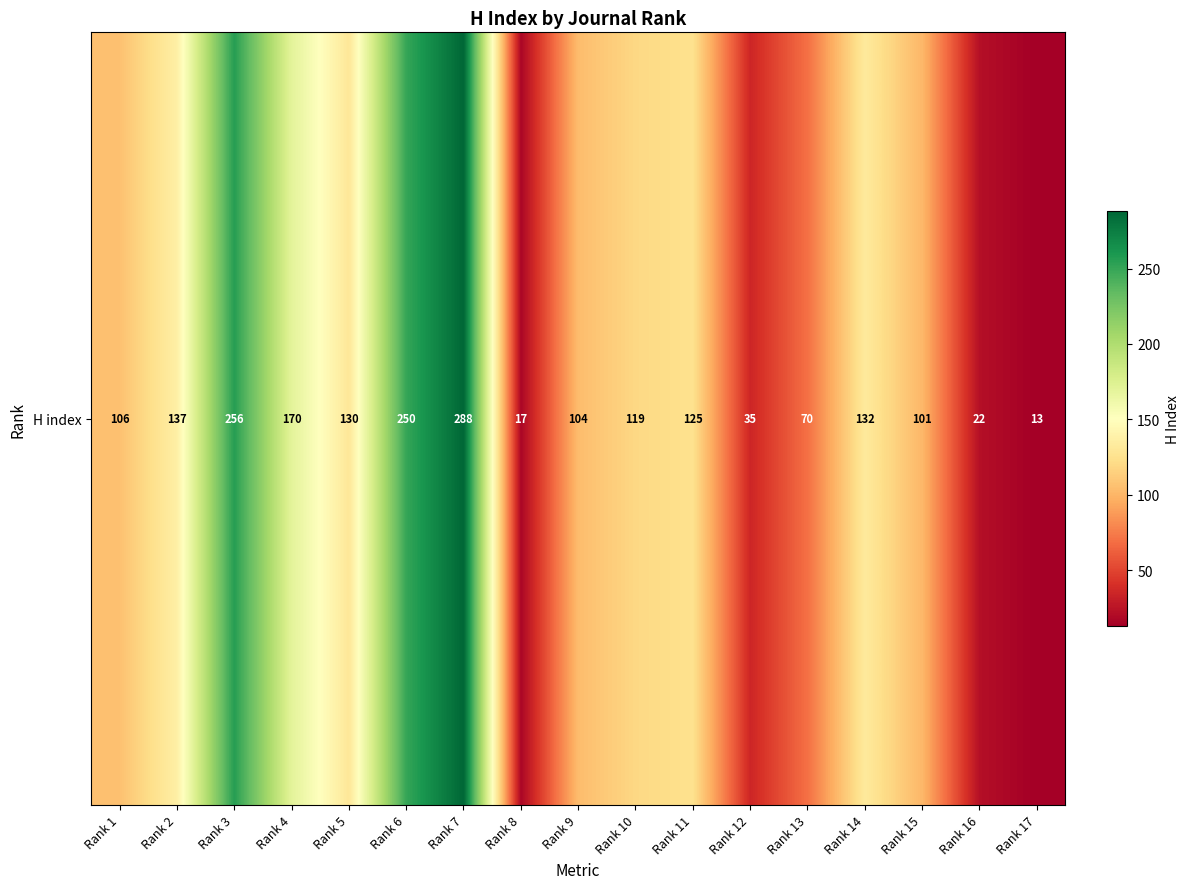

What value does the data have at Rank 9, to the nearest 10?

100